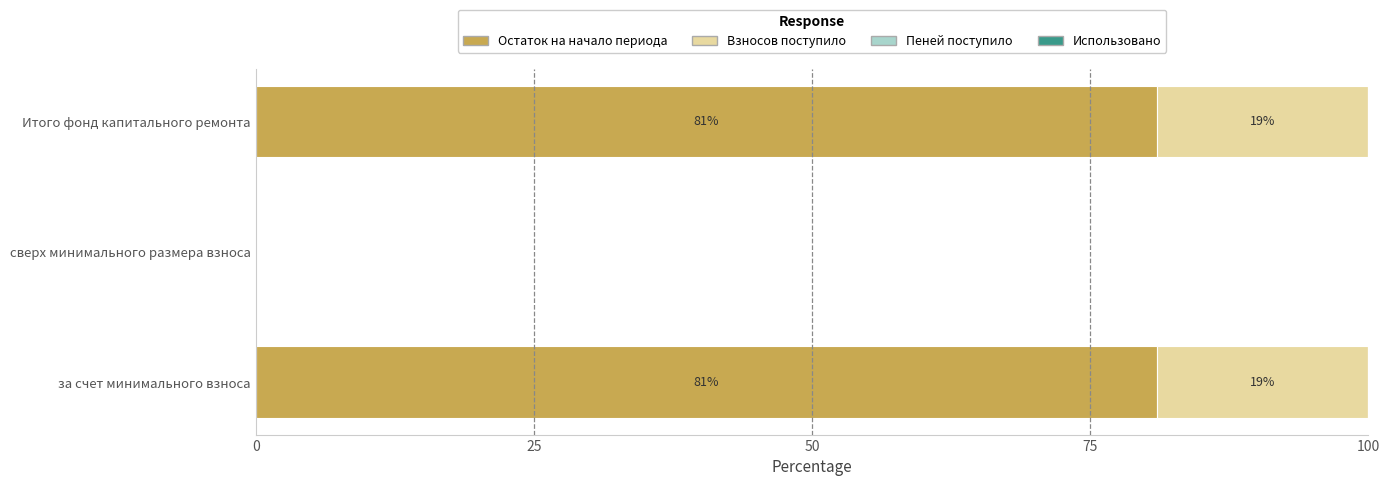

The value of Остаток на начало периода at сверх минимального размера взноса is 0.0. True or false?

True